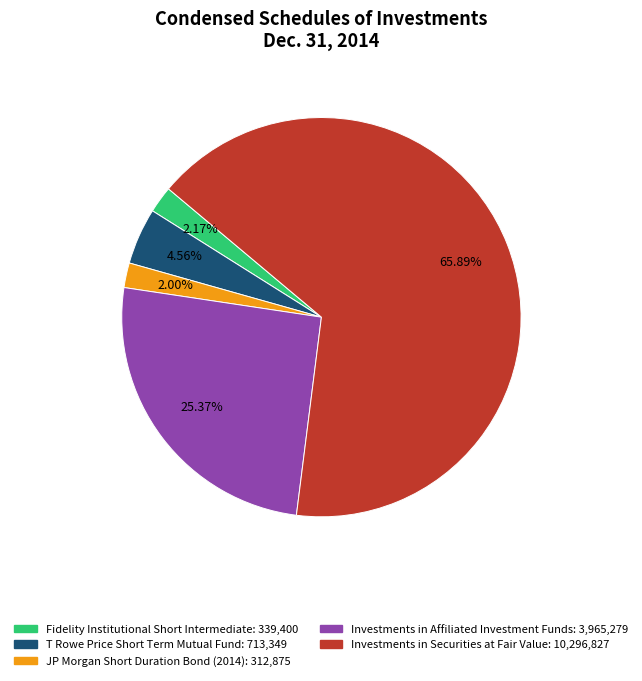

What percentage is NOT represented by Fidelity Institutional Short Intermediate?

97.8%